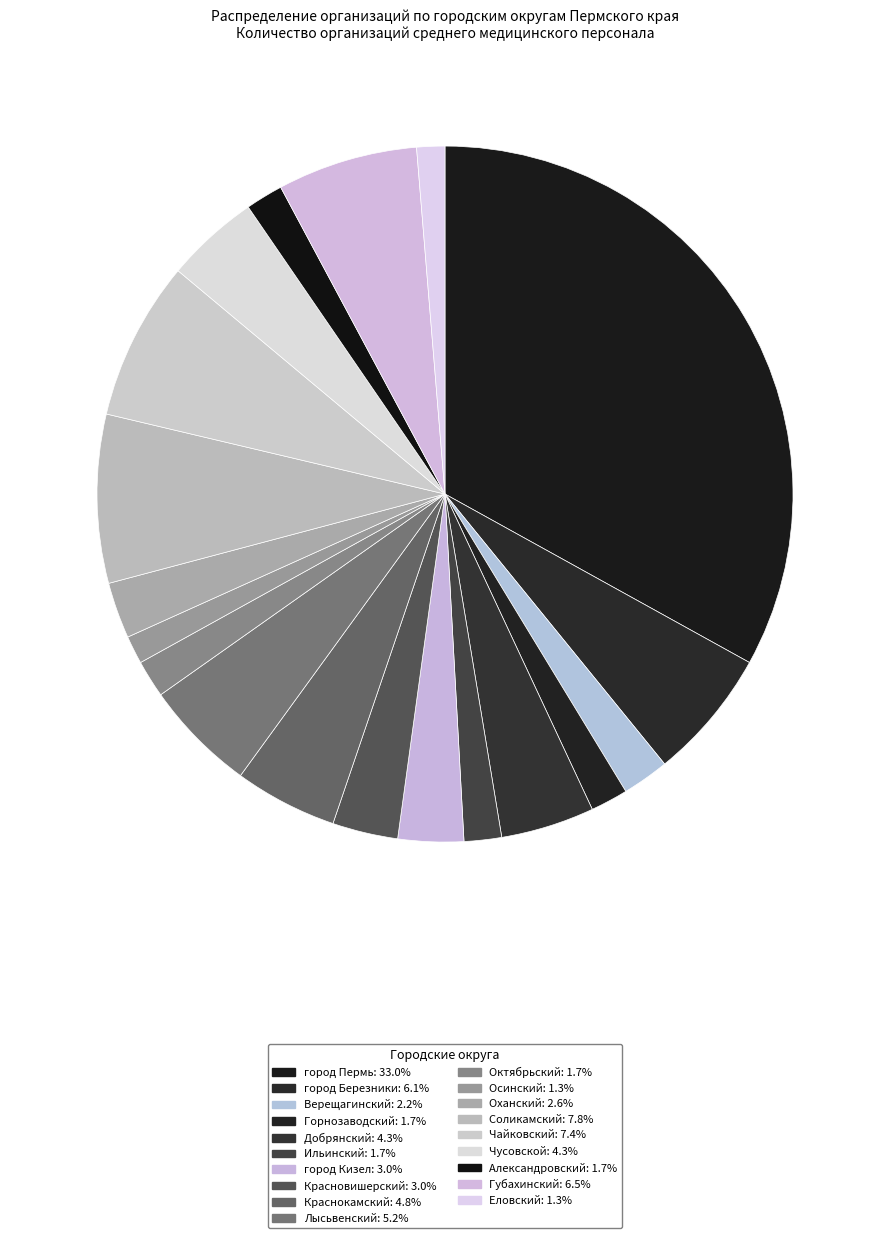

Count the number of slices in the pie.

19